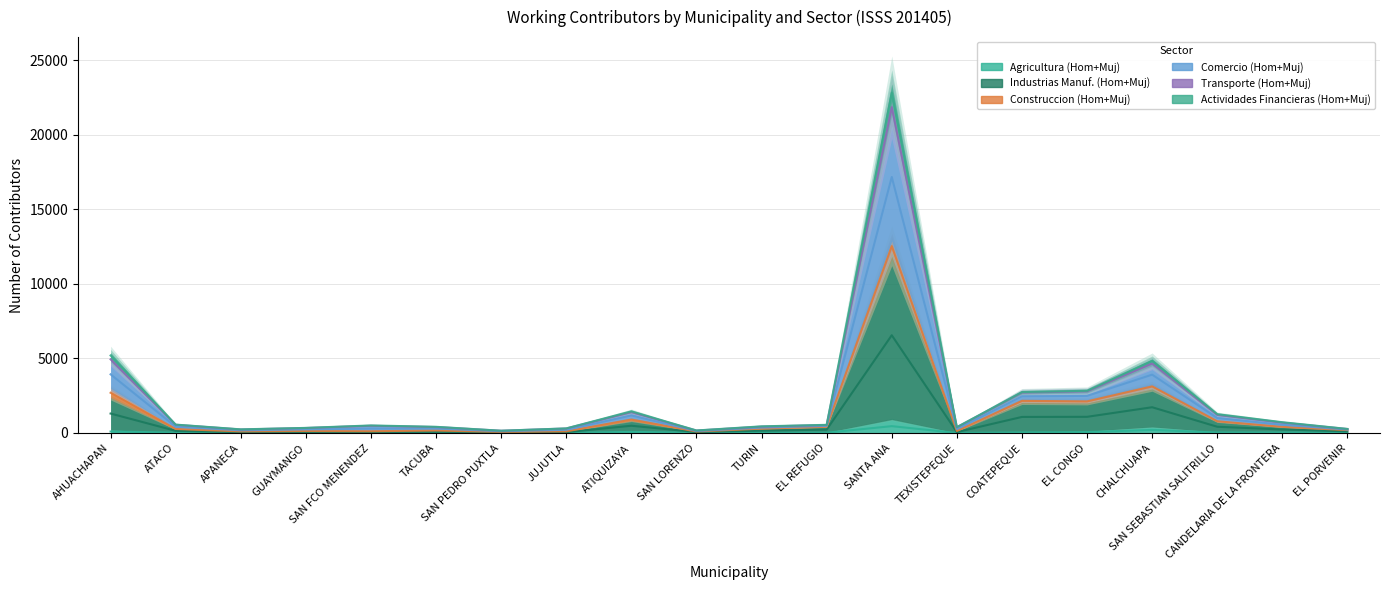

Read the Transporte (Hom+Muj) value at AHUACHAPAN.

4939.5